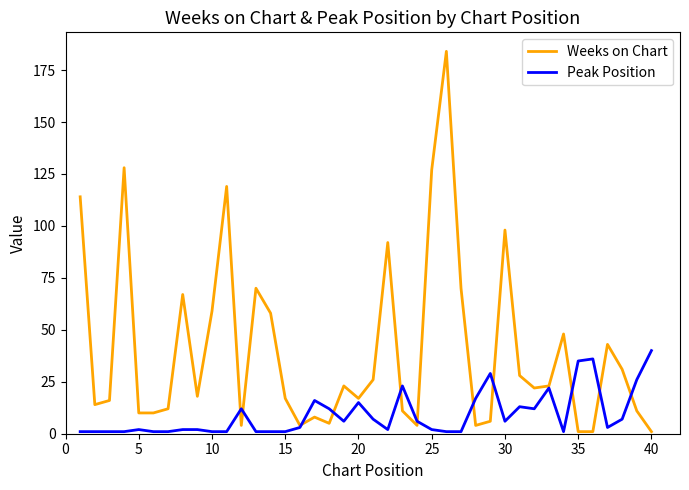

What are all the series names shown in the legend?

Weeks on Chart, Peak Position